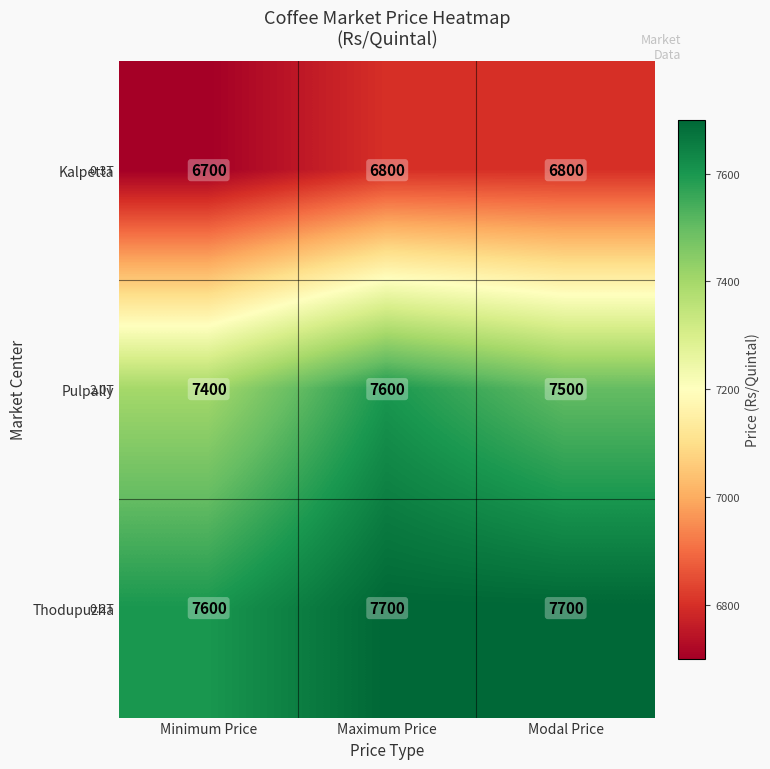

What is the difference between the maximum and minimum values in the Pulpally series?

200